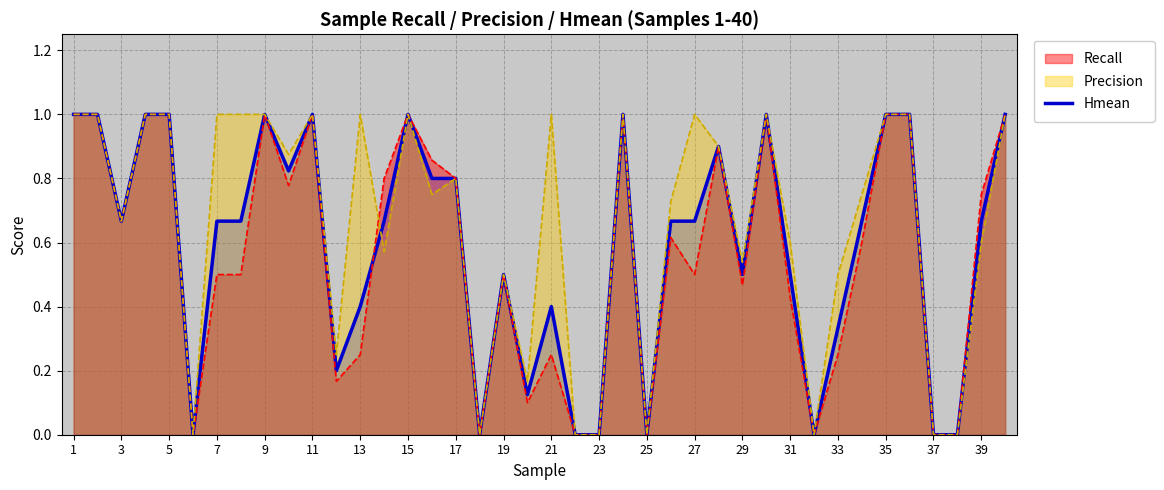

What is the greatest value displayed?

1.0